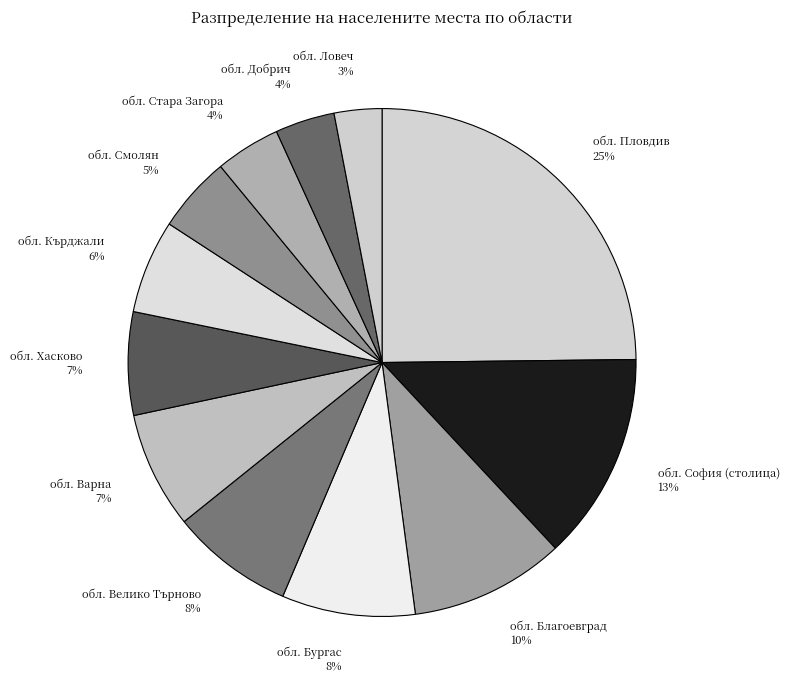

What is the ratio of the value at обл. Кърджали to the value at обл. София (столица)?

0.5